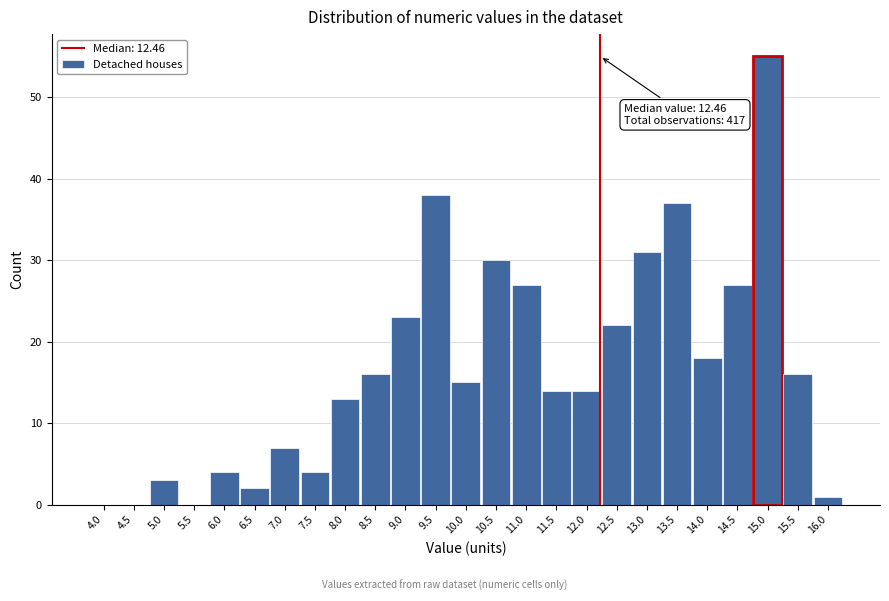

Reading left to right, transcribe all the data shown in this chart.

4.0=0	4.5=0	5.0=3	5.5=0	6.0=4	6.5=2	7.0=7	7.5=4	8.0=13	8.5=16	9.0=23	9.5=38	10.0=15	10.5=30	11.0=27	11.5=14	12.0=14	12.5=22	13.0=31	13.5=37	14.0=18	14.5=27	15.0=55	15.5=16	16.0=1